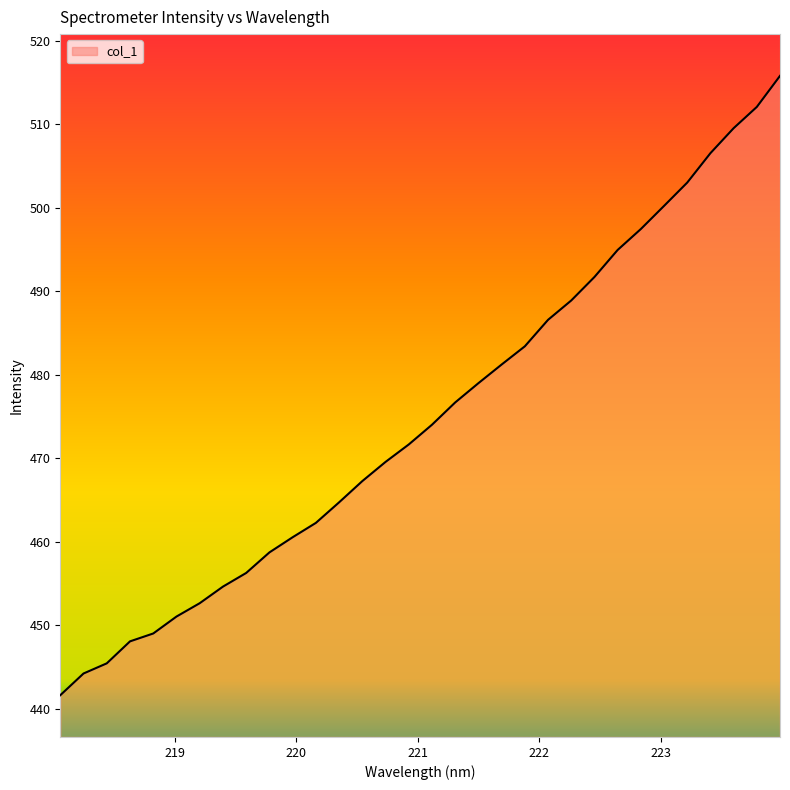

What is the difference between the maximum and minimum values?

74.2